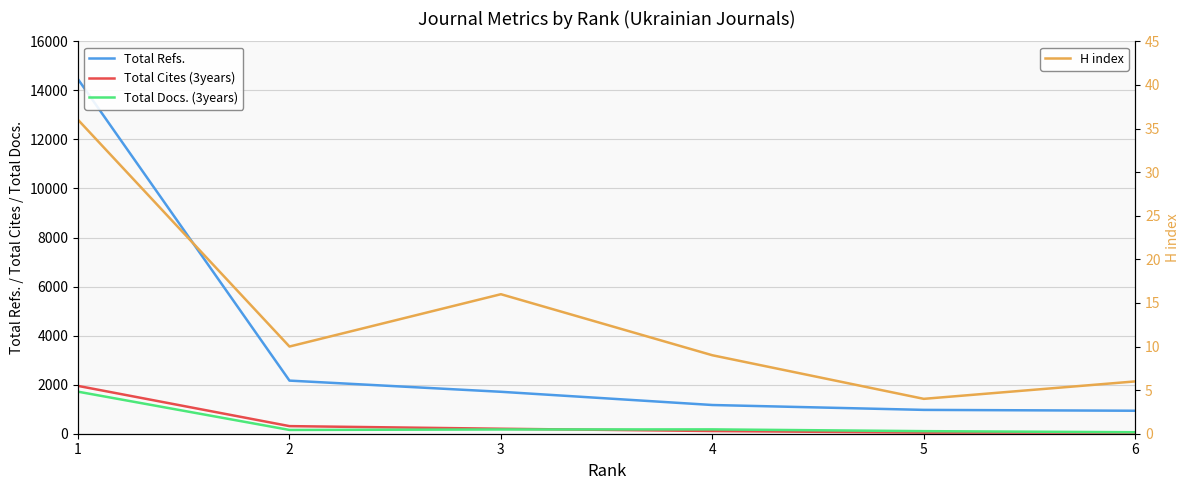

True or false: Total Docs. (3years) has more than 2 points higher than both neighbors.

False